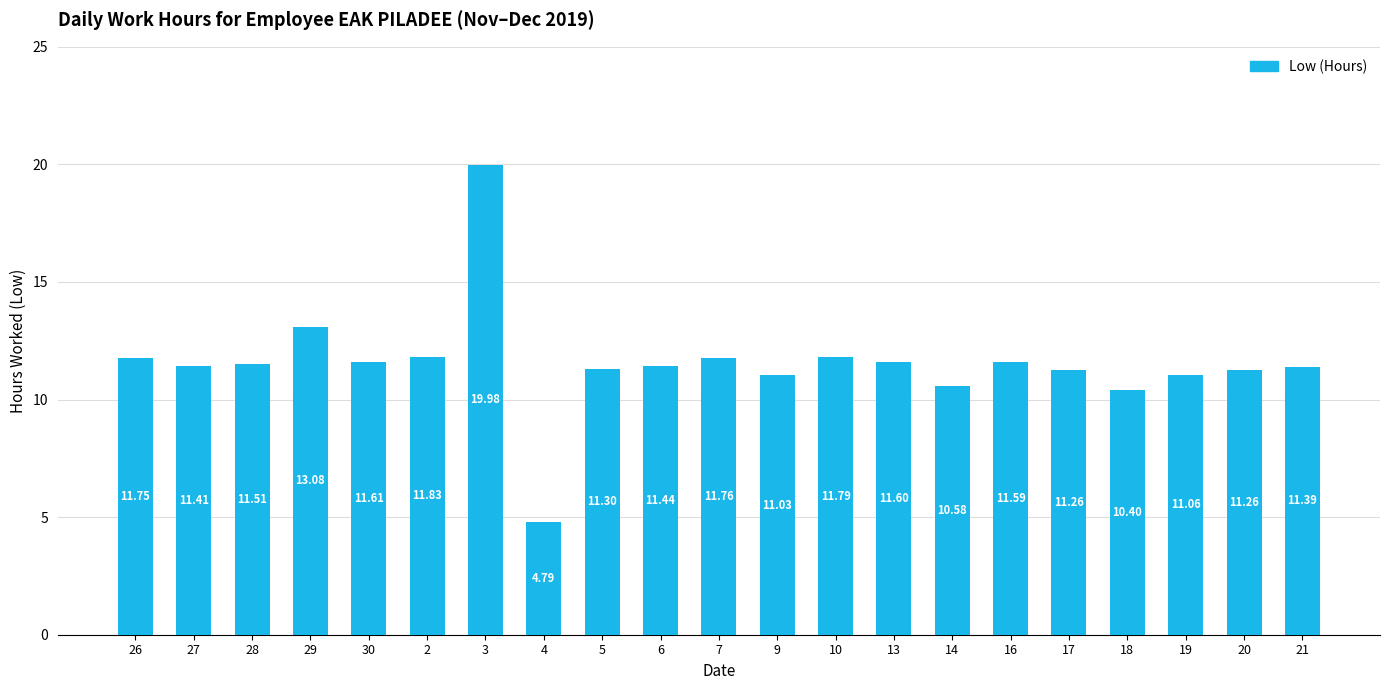

Read the value at 28.

11.5